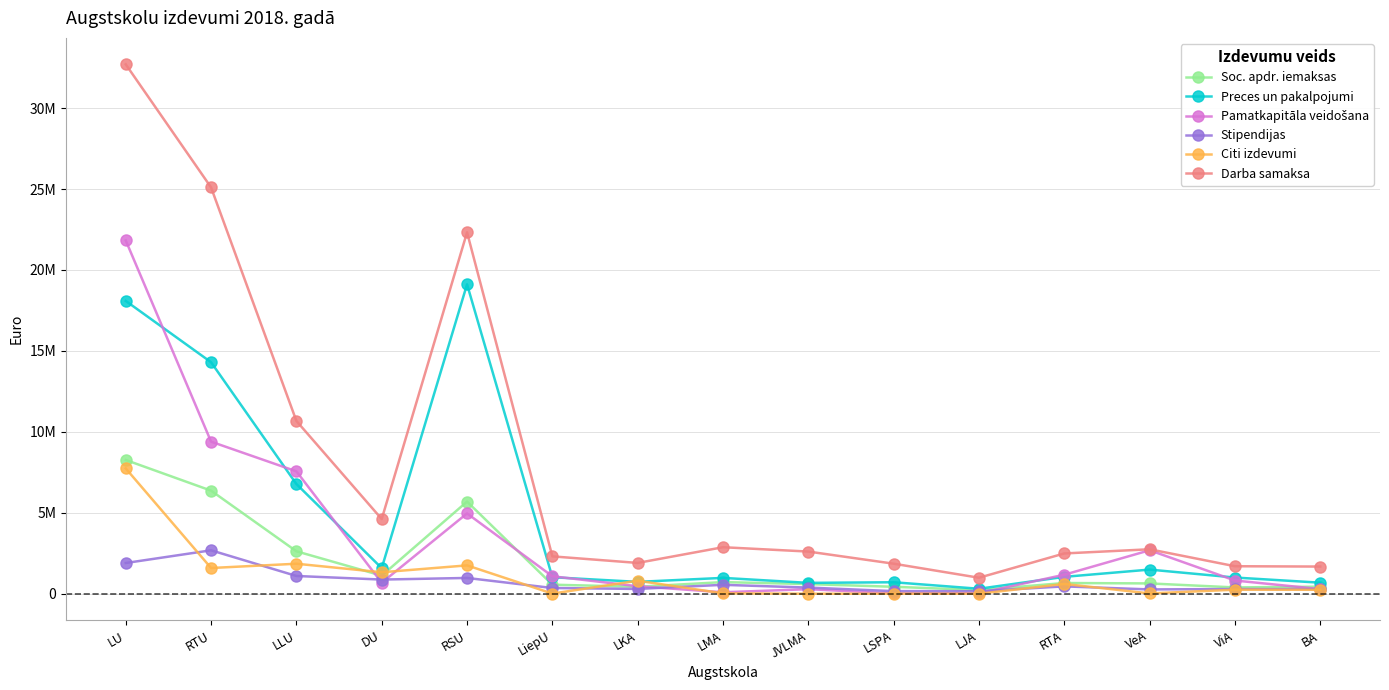

How many interior local peaks does the Stipendijas series have?

5